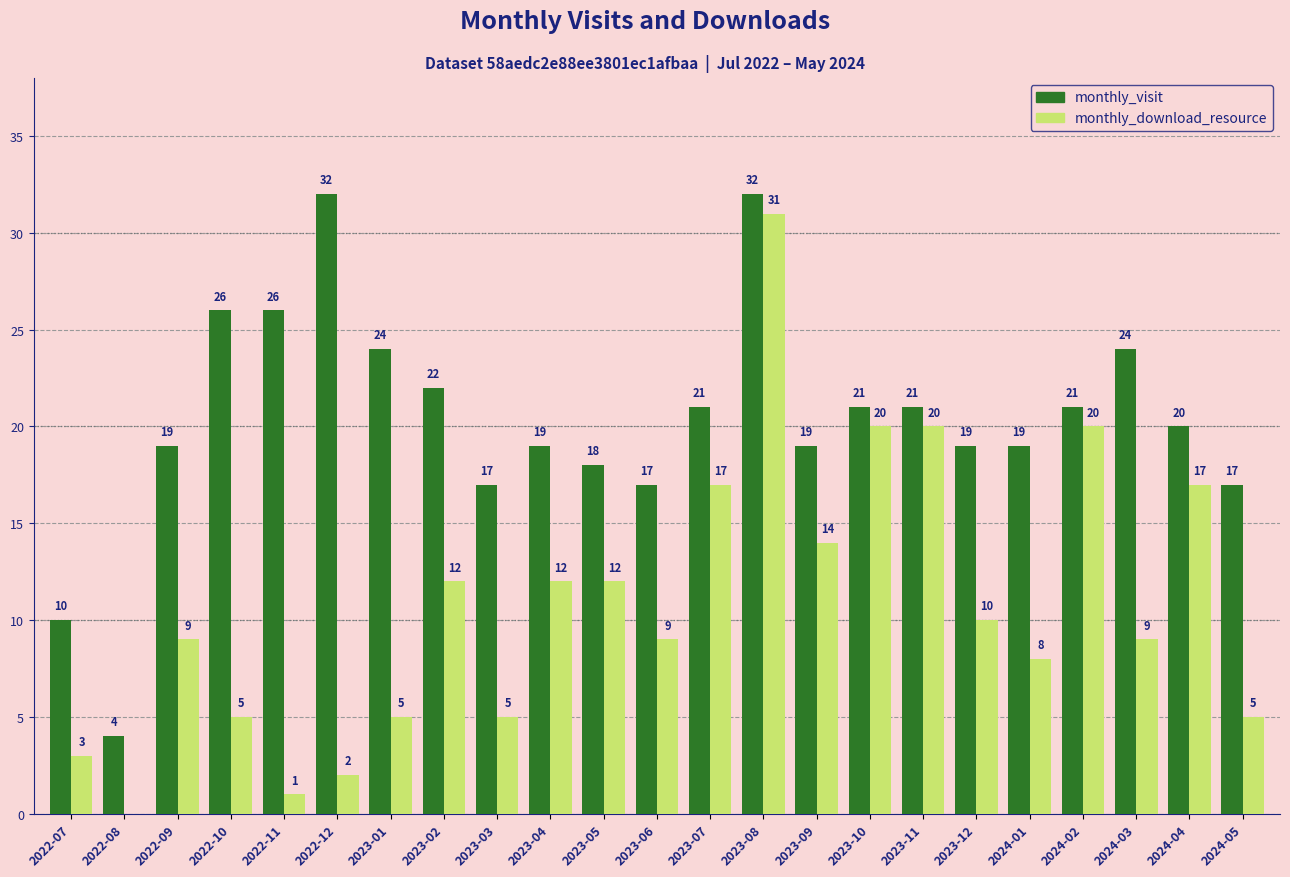

What is the total value across all series at 2022-08?

4